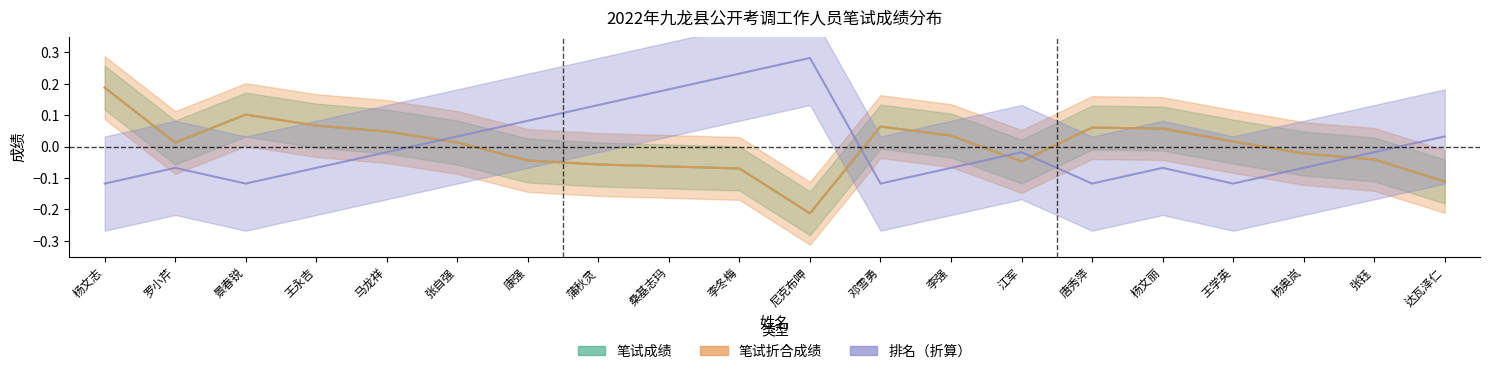

At which label does 排名 reach its peak?

尼克布呷